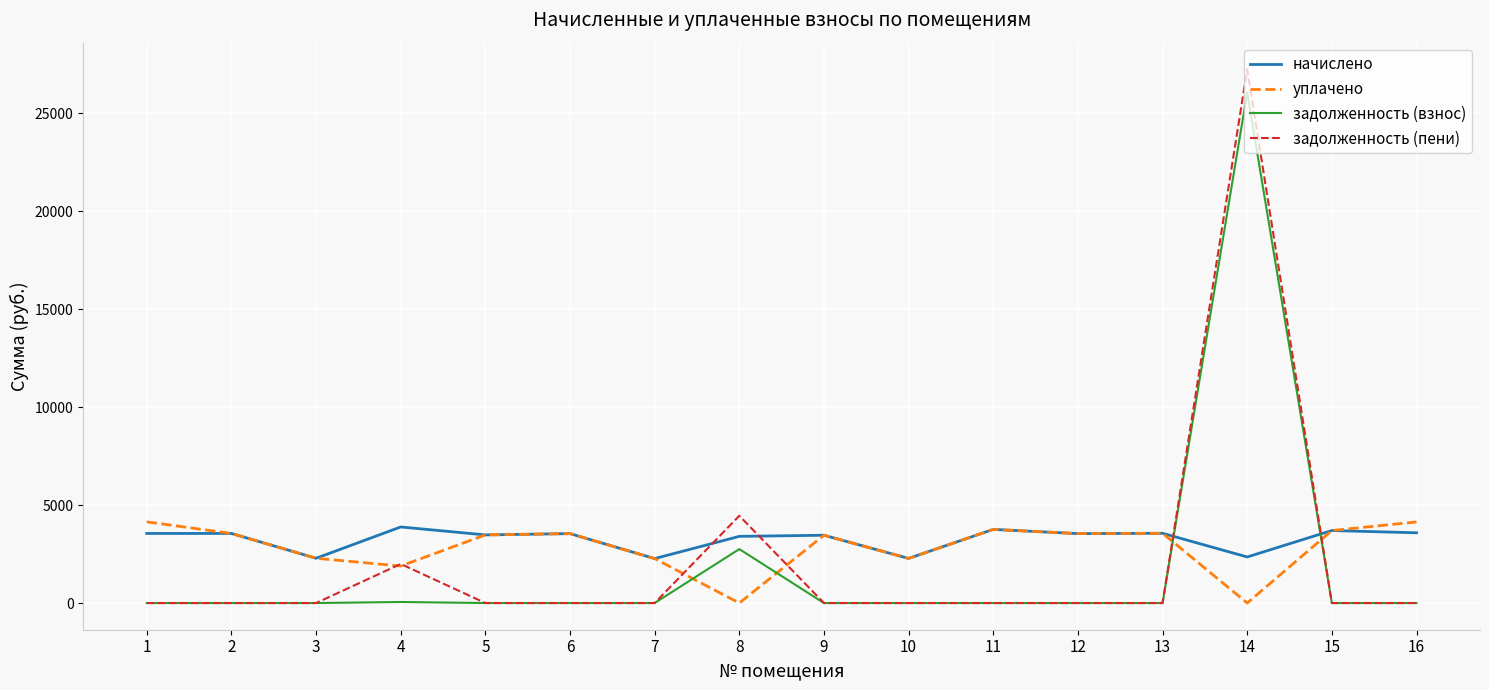

True or false: уплачено has more than 1 points higher than both neighbors.

True